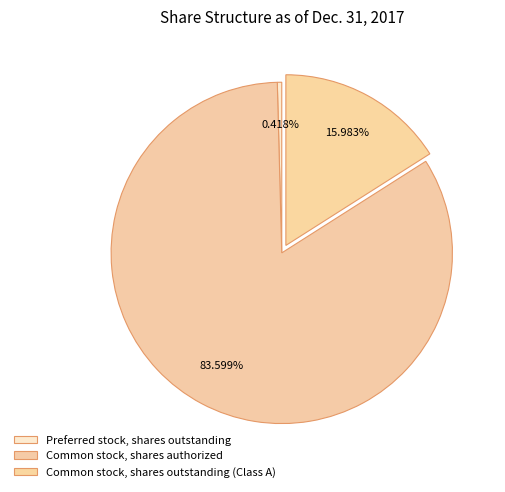

What is the change in value from Common stock, shares authorized to Common stock, shares outstanding (Class A)?

-40441003